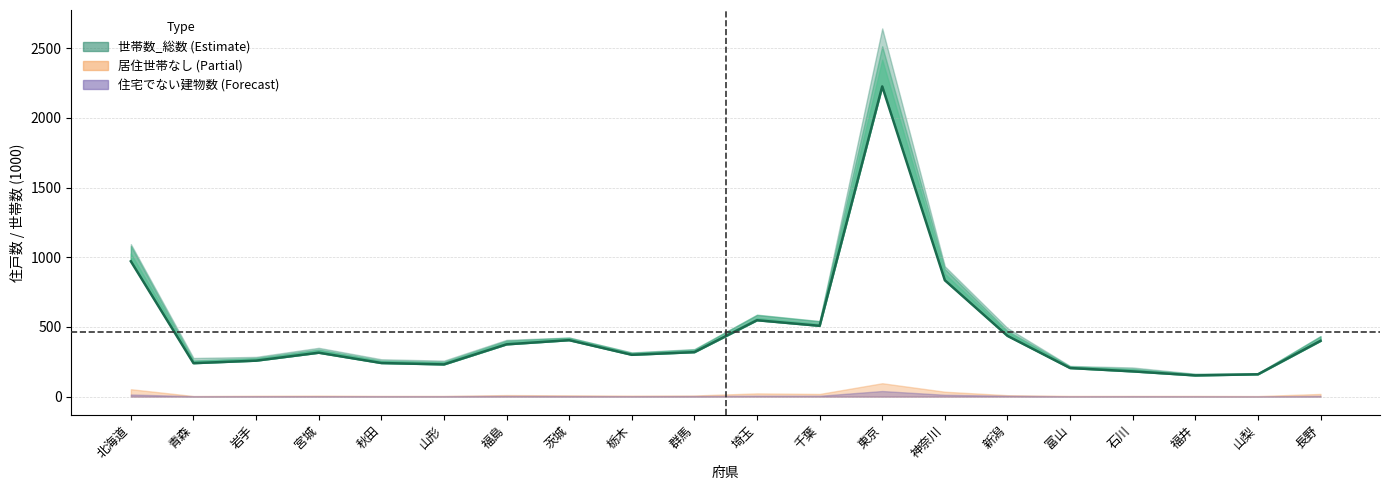

Rank the categories by value from lowest to highest.

福井, 山梨, 石川, 富山, 山形, 青森, 秋田, 岩手, 栃木, 宮城, 群馬, 福島, 長野, 茨城, 新潟, 千葉, 埼玉, 神奈川, 北海道, 東京